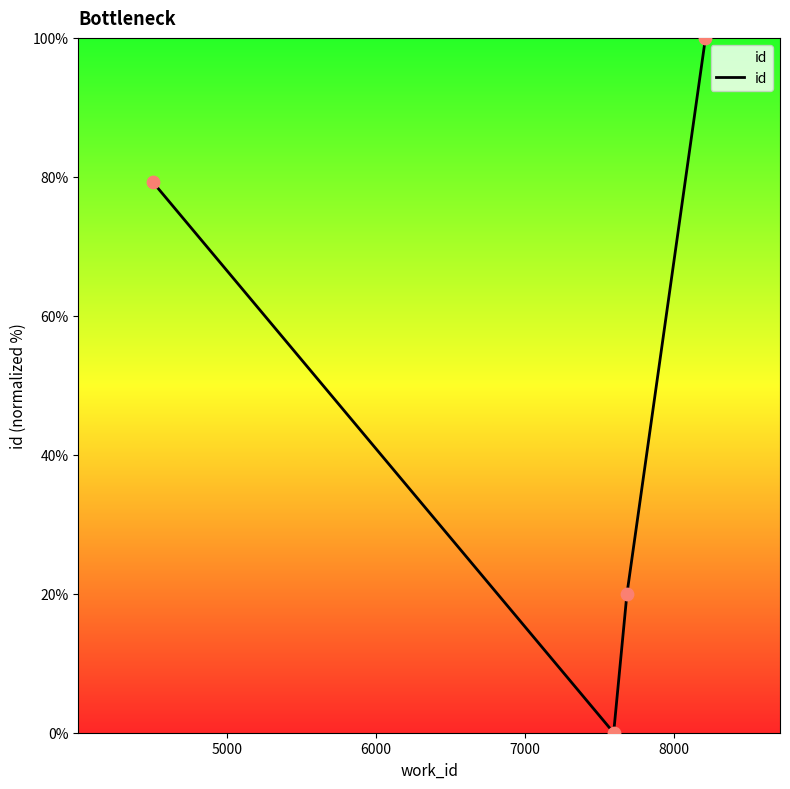

What is the greatest value displayed?

100.0